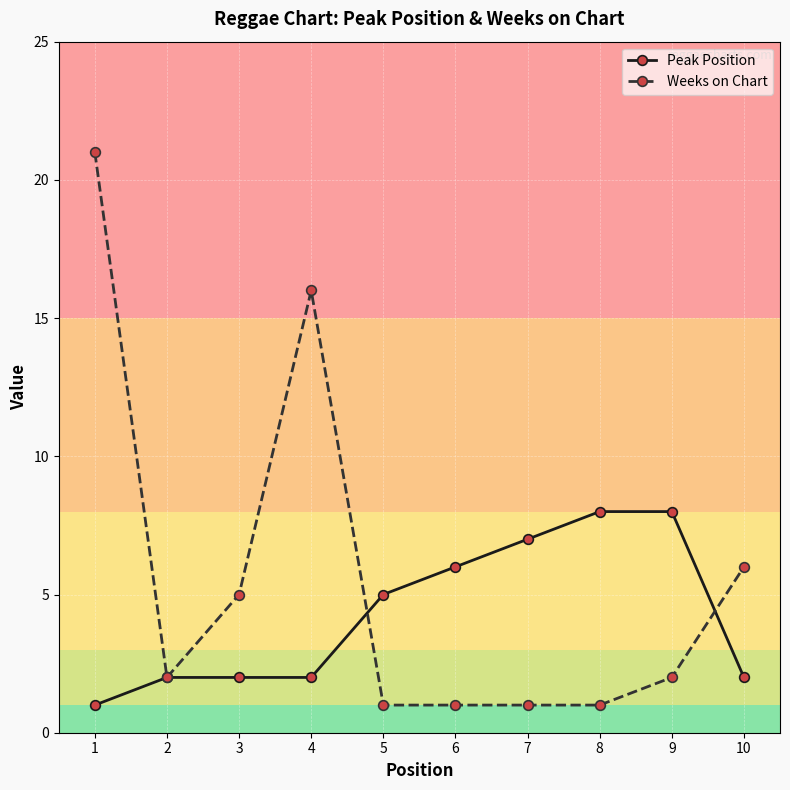

How many data points does each series have?

10